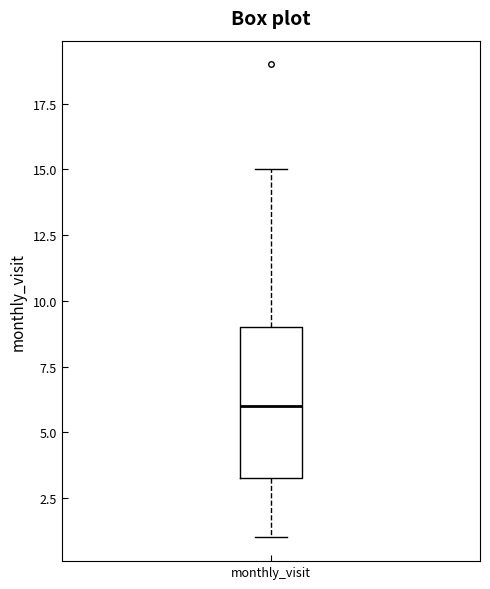

Where is the upper edge of the box for monthly_visit on the y-axis? The values are not printed on the chart, so give them approximately, as read against the axis.

9.0